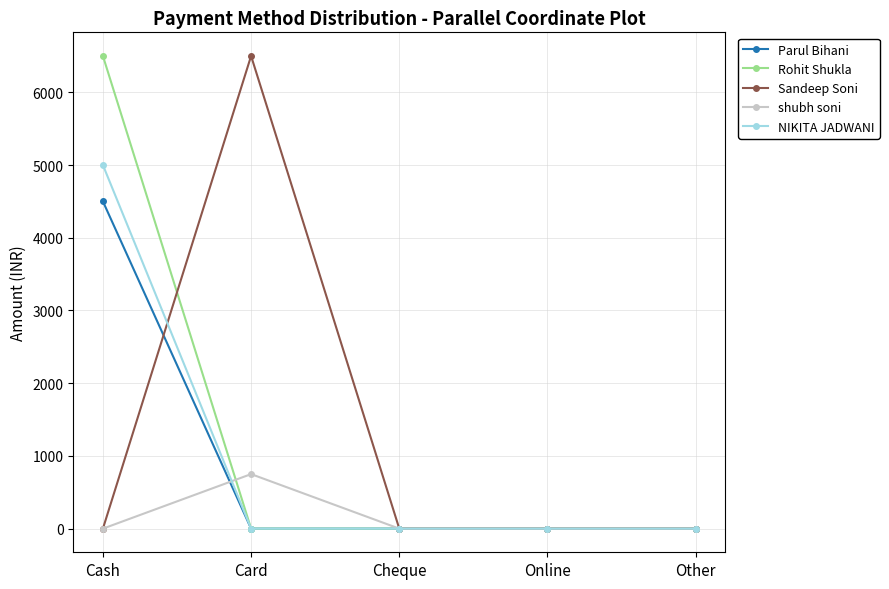

Does the chart have visible grid lines?

Yes